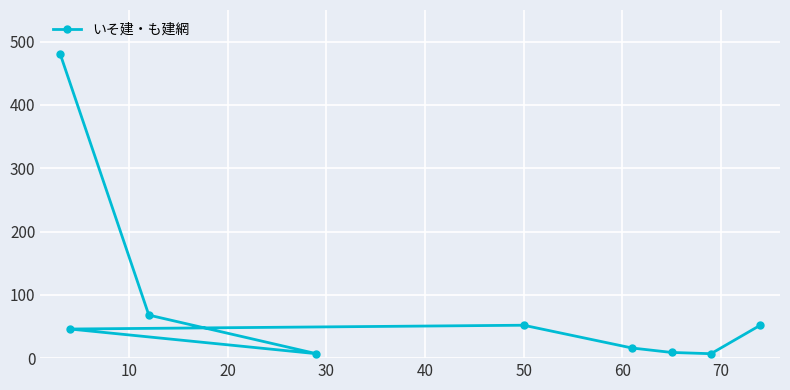

What is the value of the 1st point from the left?

481